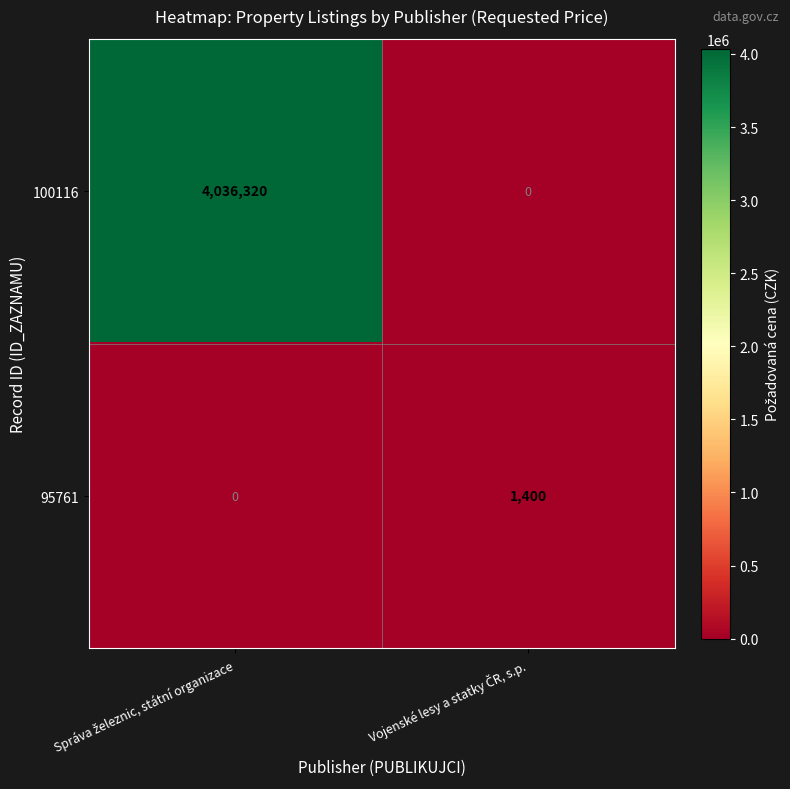

What is the sum of all 95761 values?

1400